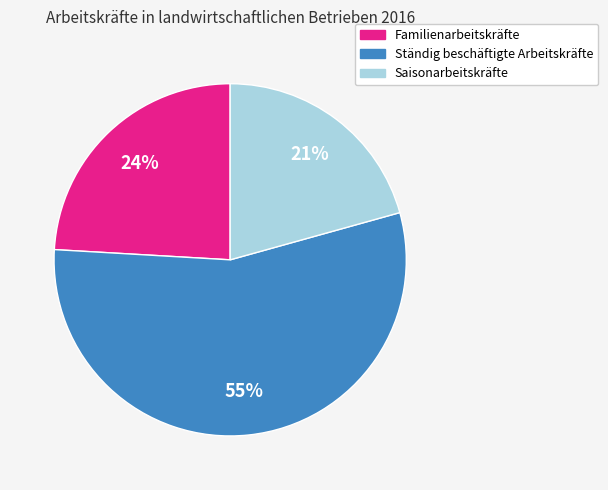

Is there any slice that represents more than half of the pie?

Yes